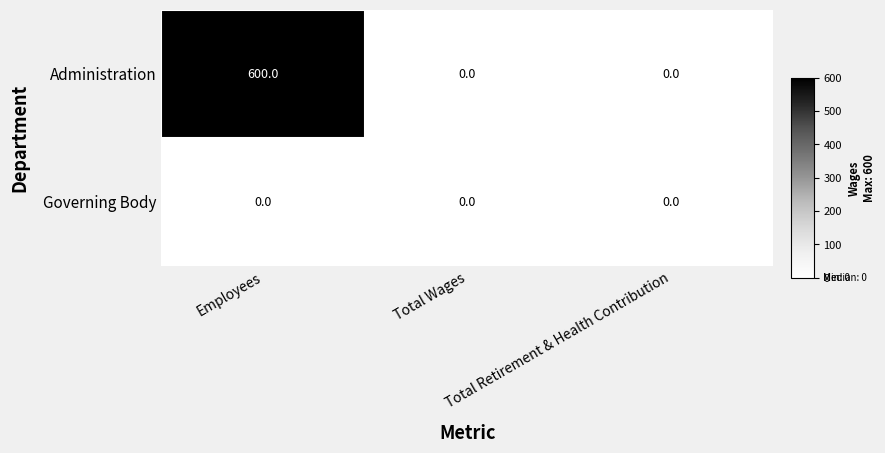

At which category is the sum across all series the highest?

Employees